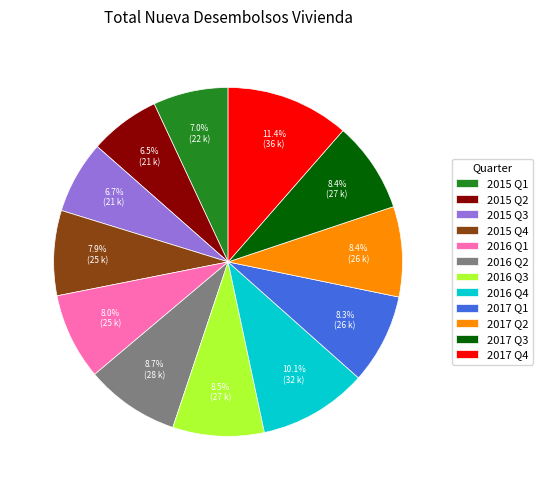

Which slice is the largest?

2017 Q4